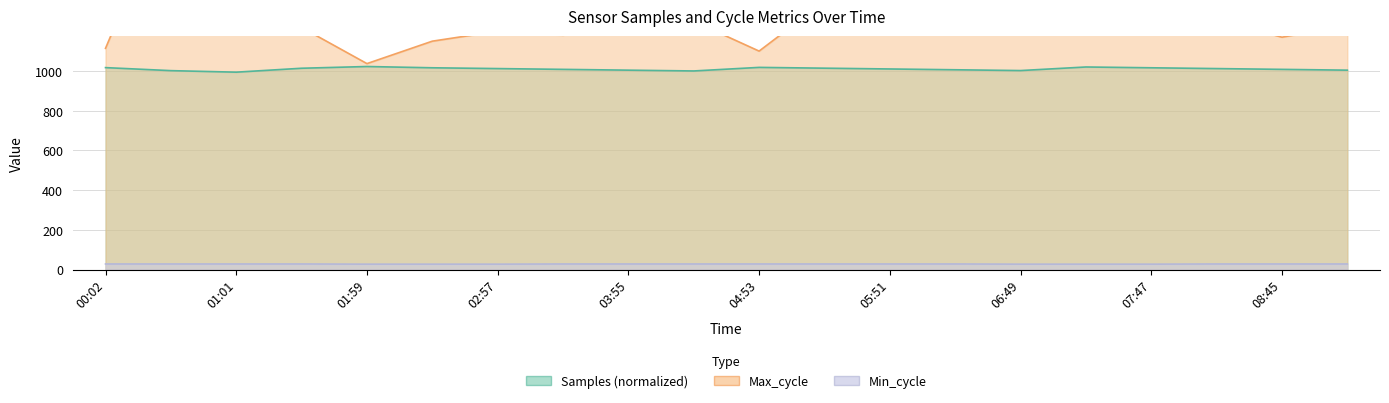

What value does the Max_cycle series have at 09:14?

1230.0